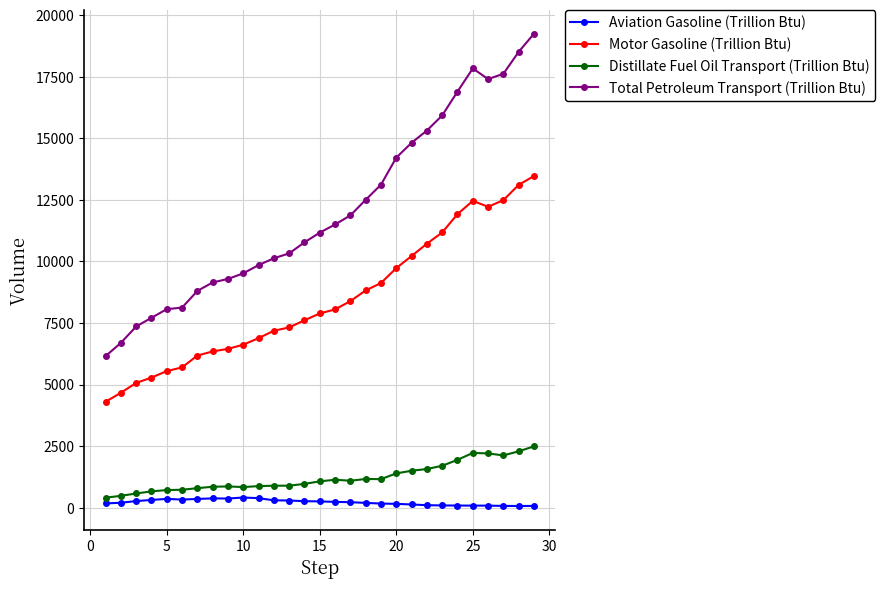

Which series has the widest spread of values?

Total Petroleum Transport (Trillion Btu)